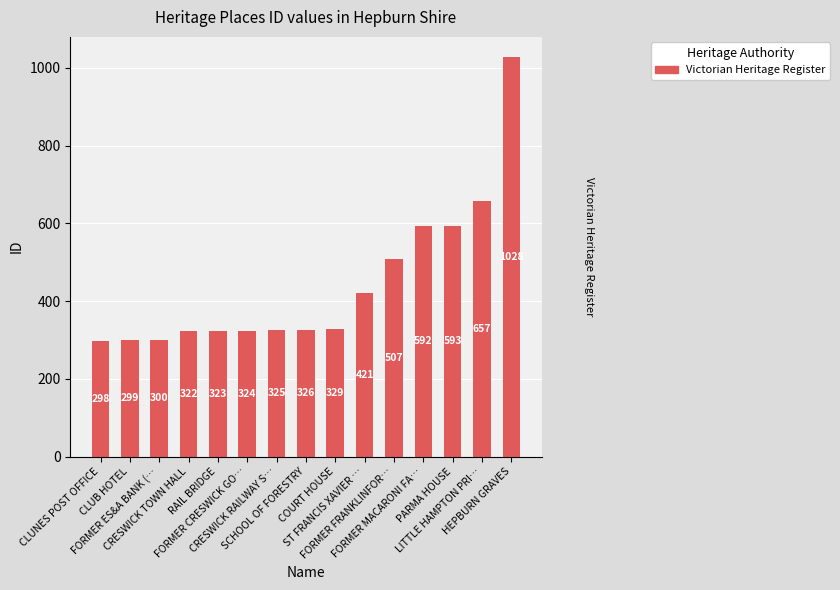

What is the smallest value displayed?

298